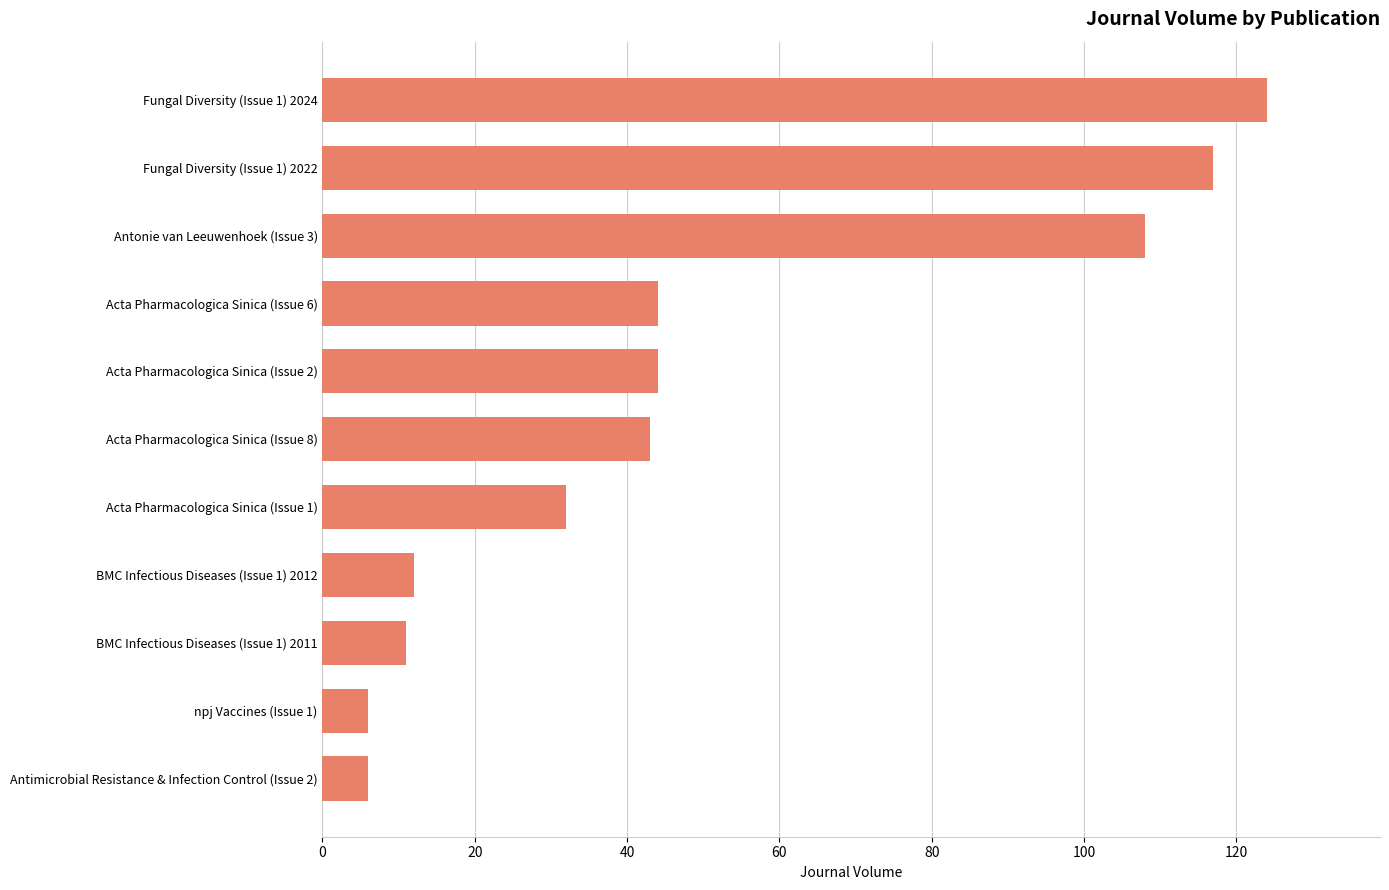

Which label corresponds to the largest value in the chart?

Fungal Diversity (Issue 1) 2024